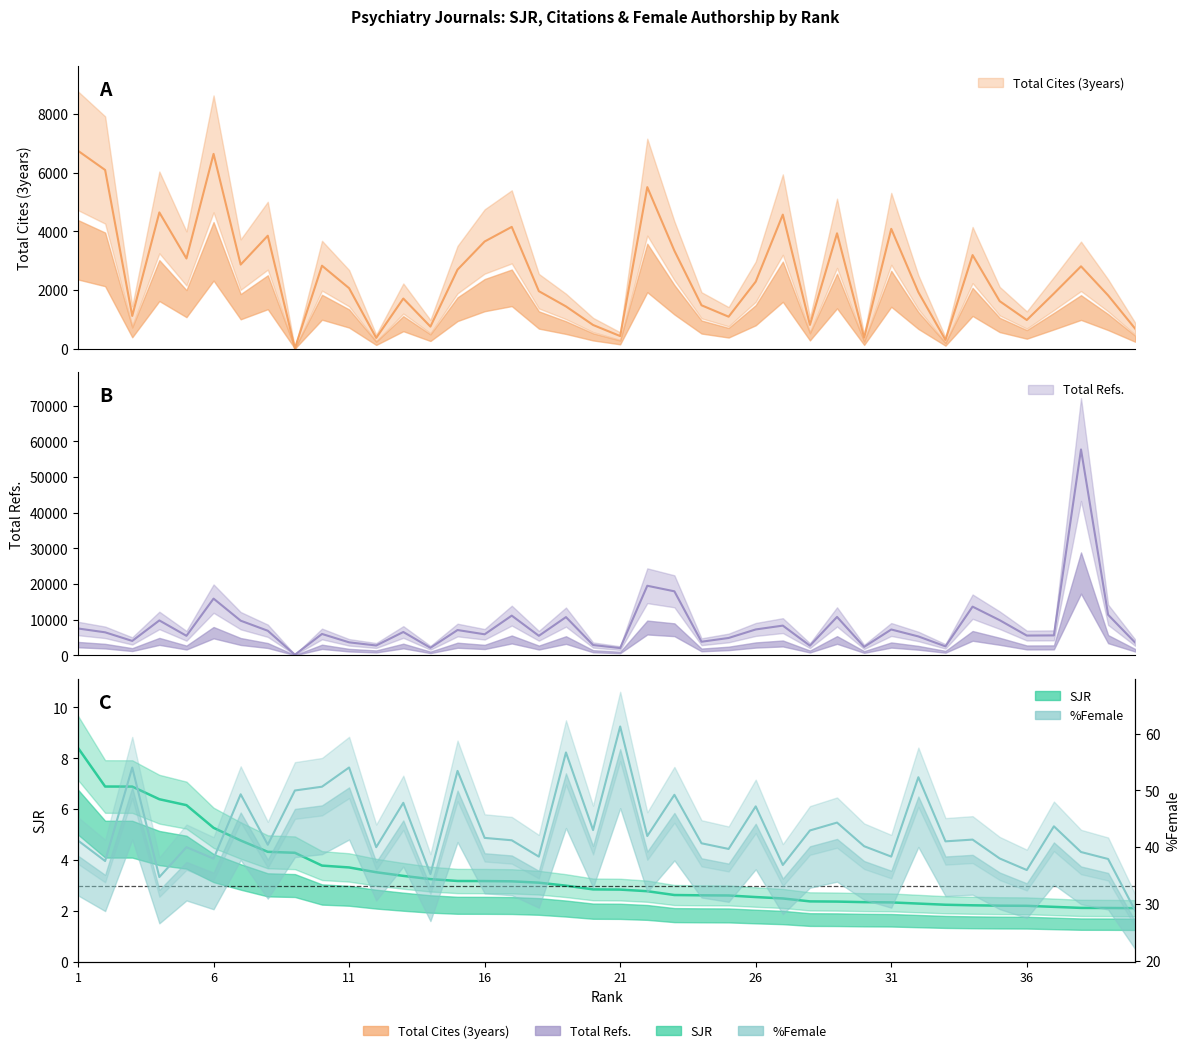

At which label does SJR reach its minimum?

40